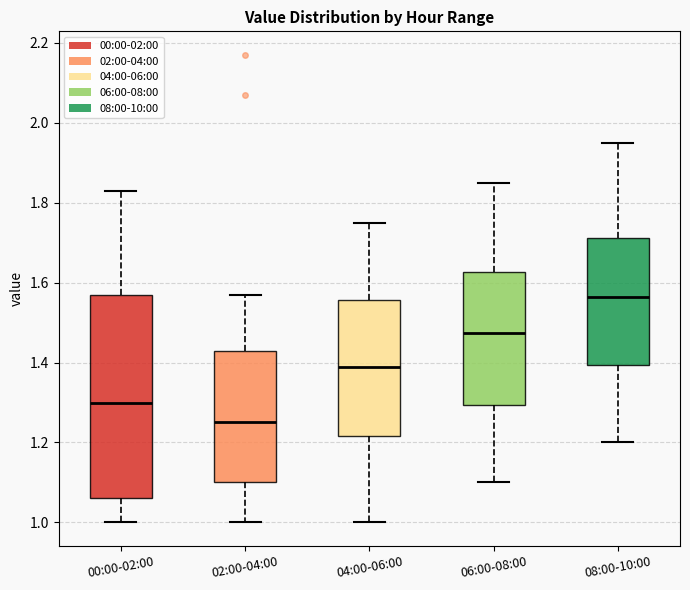

Reading left to right, transcribe this box plot: for each box, give where its median line is, the range the box spans, and where its two whiskers end, as read against the y-axis. The values are not printed on the chart, so give them approximately, as read against the axis.

00:00-02:00: median 1.30, box 1.06 to 1.58, whiskers 1.00 to 1.84
02:00-04:00: median 1.26, box 1.10 to 1.44, whiskers 1.00 to 1.58
04:00-06:00: median 1.40, box 1.22 to 1.56, whiskers 1.00 to 1.76
06:00-08:00: median 1.48, box 1.30 to 1.62, whiskers 1.10 to 1.86
08:00-10:00: median 1.56, box 1.40 to 1.72, whiskers 1.20 to 1.96